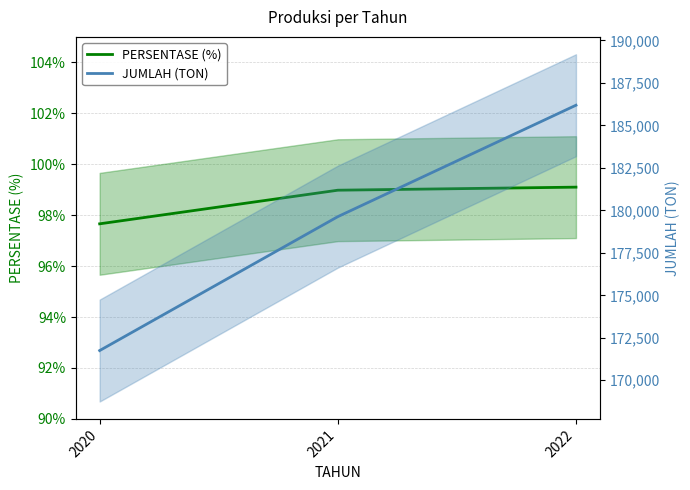

What is the value of the JUMLAH (TON) point at the 2nd from the left?

179630.0